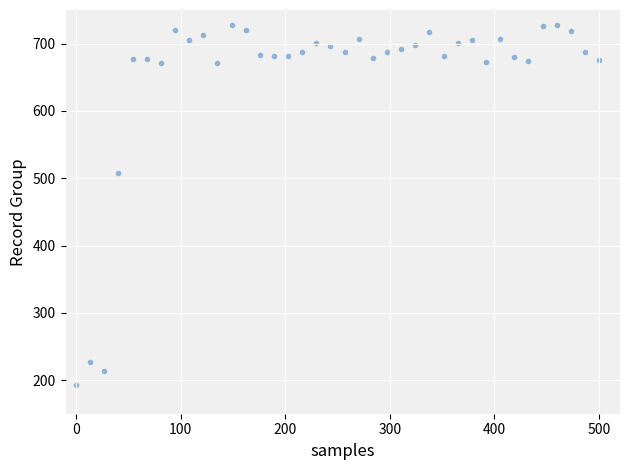

What is the range of Y values (max minus min)?

535.7